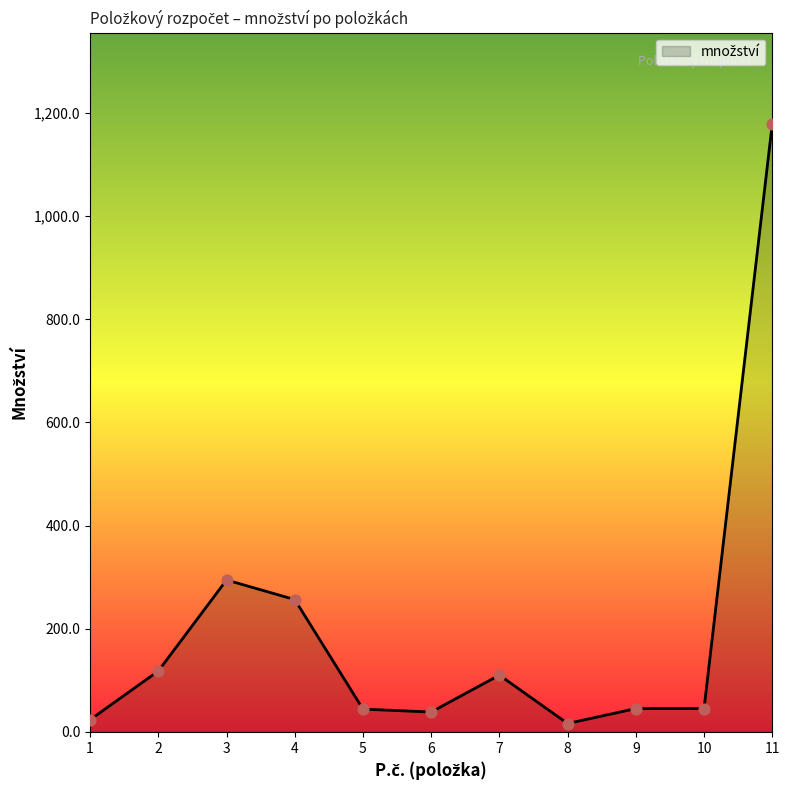

What is the change in value from 7 to 10?

-64.8